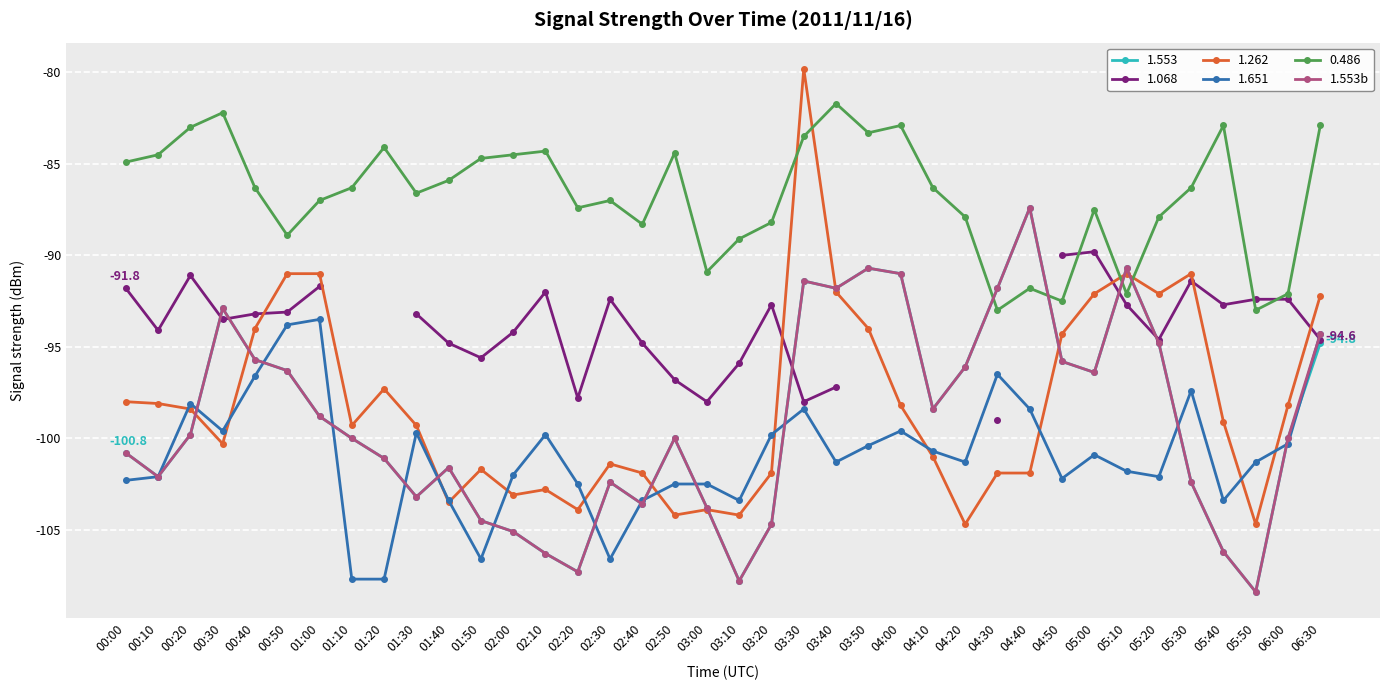

How many interior local valleys (lower than both neighbors) does the data have?

9